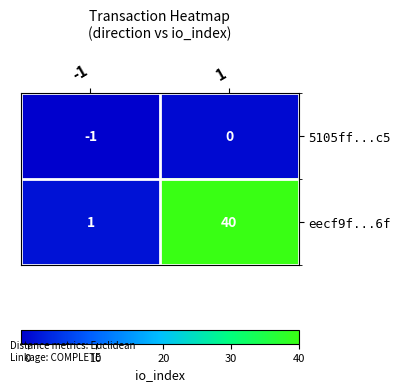

At 1, list the series in order from smallest to largest.

5105ff...c5, eecf9f...6f